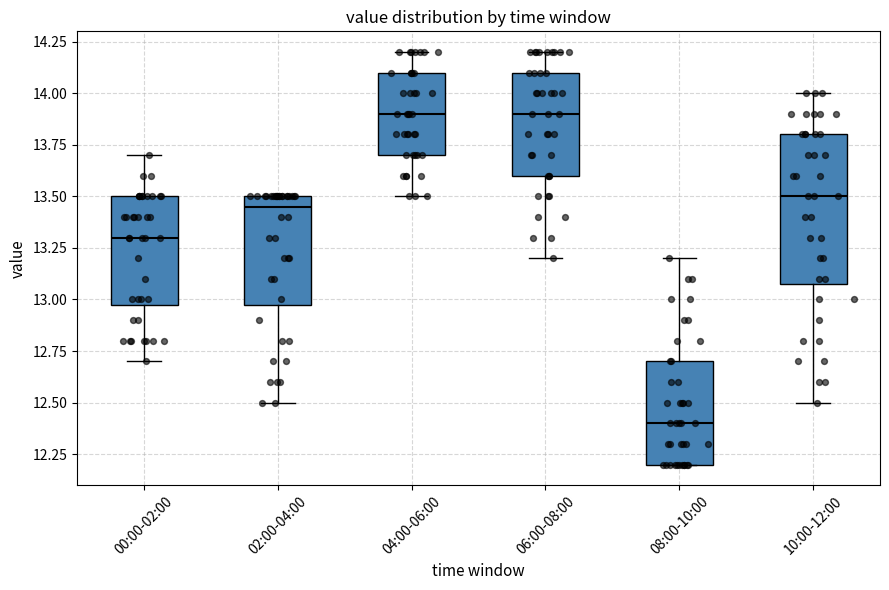

Reading left to right, read every box against the y-axis: the position of its median line, the range the box covers, and the ends of its whiskers. The values are not printed on the chart, so give them approximately, as read against the axis.

00:00-02:00: median 13.30, box 13.00 to 13.50, whiskers 12.70 to 13.70
02:00-04:00: median 13.45, box 13.00 to 13.50, whiskers 12.50 to 13.50
04:00-06:00: median 13.90, box 13.70 to 14.10, whiskers 13.50 to 14.20
06:00-08:00: median 13.90, box 13.60 to 14.10, whiskers 13.20 to 14.20
08:00-10:00: median 12.40, box 12.20 to 12.70, whiskers 12.20 to 13.20
10:00-12:00: median 13.50, box 13.10 to 13.80, whiskers 12.50 to 14.00